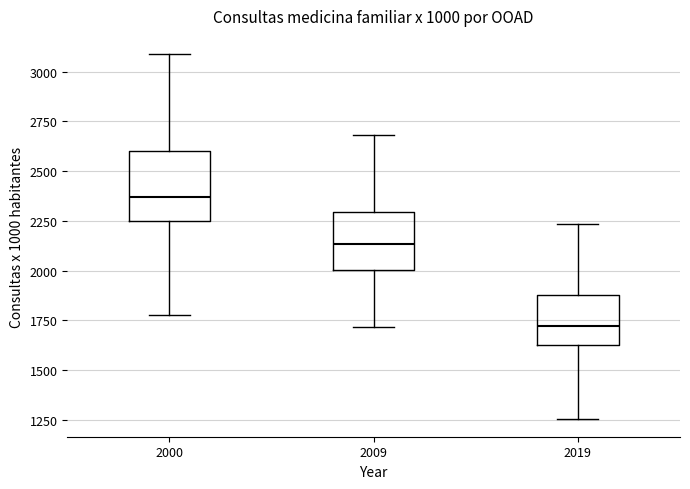

Reading left to right, read every box against the y-axis: the position of its median line, the range the box covers, and the ends of its whiskers. The values are not printed on the chart, so give them approximately, as read against the axis.

2000: median 2350, box 2250 to 2600, whiskers 1800 to 3100
2009: median 2150, box 2000 to 2300, whiskers 1700 to 2700
2019: median 1700, box 1650 to 1900, whiskers 1250 to 2250